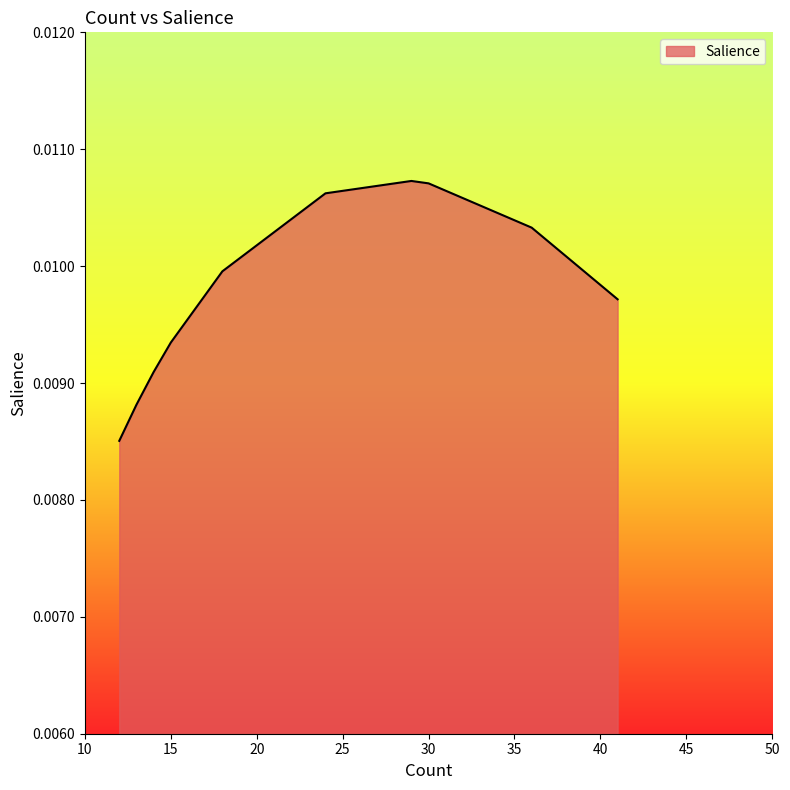

Is it true that the value at 13 is 0.0?

False